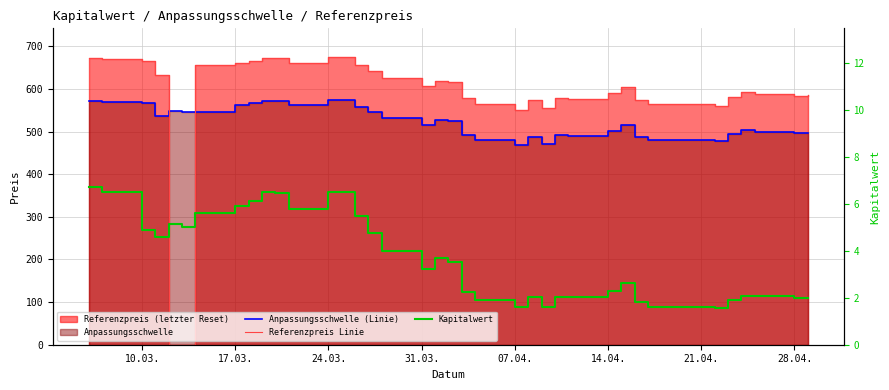

At how many categories does at least one series exceed 600?

19